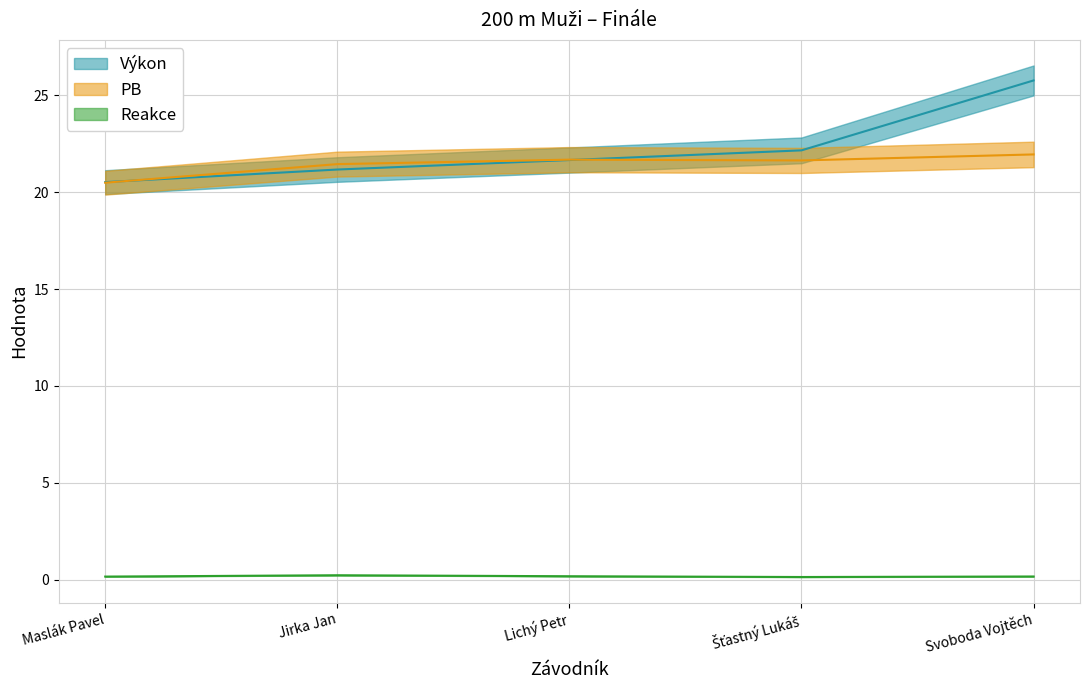

What is the sum of the PB values at Šťastný Lukáš and Maslák Pavel?

42.1